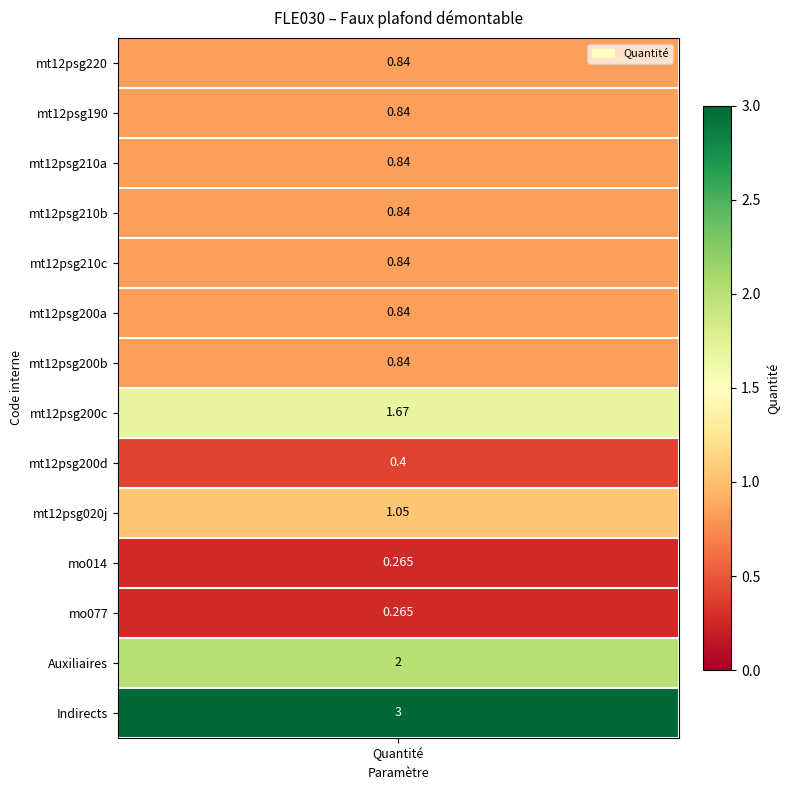

Reading right to left, transcribe all the data shown in this chart.

mt12psg220: 13=3.0	12=2.0	11=0.3	10=0.3	9=1.1	8=0.4	7=1.7	6=0.8	5=0.8	4=0.8	3=0.8	2=0.8	1=0.8	0=0.8
Quantite: 13=3.0	12=2.0	11=0.3	10=0.3	9=1.1	8=0.4	7=1.7	6=0.8	5=0.8	4=0.8	3=0.8	2=0.8	1=0.8	0=0.8